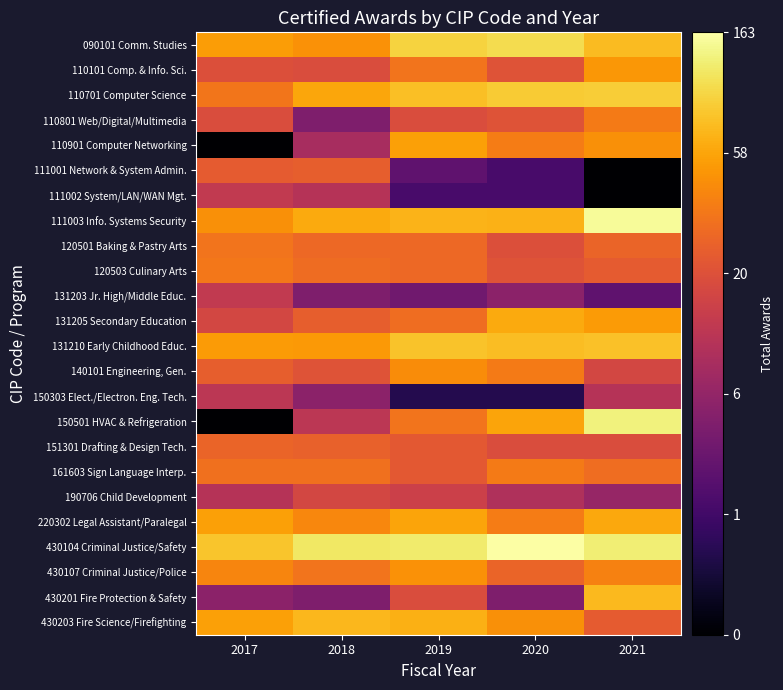

Rank the series by their maximum value, from highest to lowest.

430104 Criminal Justice/Safety, 111003 Info. Systems Security, 150501 HVAC & Refrigeration, 090101 Comm. Studies, 110701 Computer Science, 131210 Early Childhood Educ., 430201 Fire Protection & Safety, 430203 Fire Science/Firefighting, 131205 Secondary Education, 220302 Legal Assistant/Paralegal, 110901 Computer Networking, 110101 Comp. & Info. Sci., 430107 Criminal Justice/Police, 140101 Engineering, Gen., 110801 Web/Digital/Multimedia, 161603 Sign Language Interp., 120503 Culinary Arts, 120501 Baking & Pastry Arts, 151301 Drafting & Design Tech., 111001 Network & System Admin., 190706 Child Development, 111002 System/LAN/WAN Mgt., 131203 Jr. High/Middle Educ., 150303 Elect./Electron. Eng. Tech.